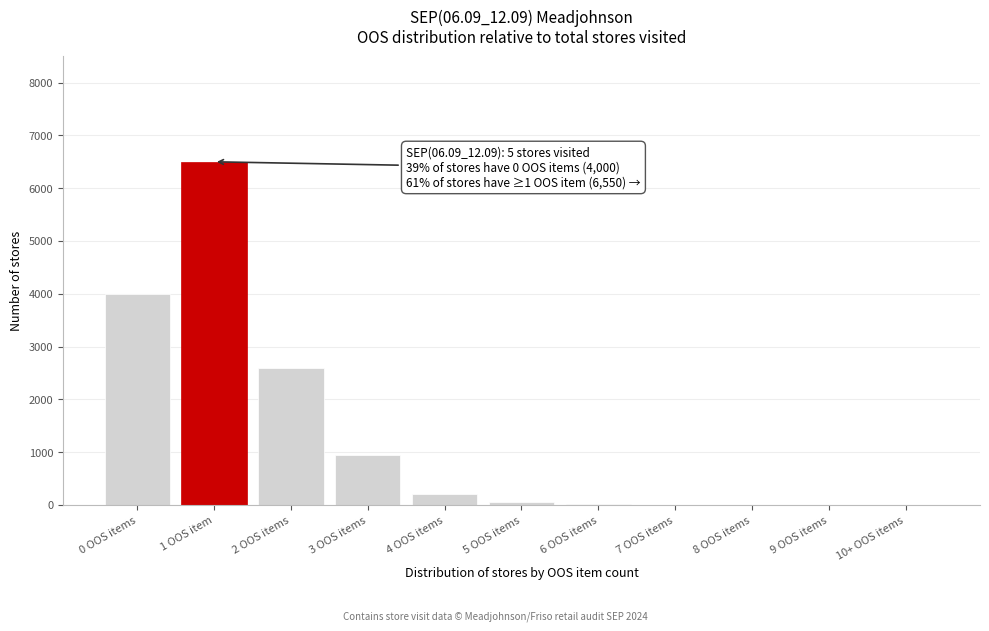

Which category has the highest value across all series?

1 OOS item